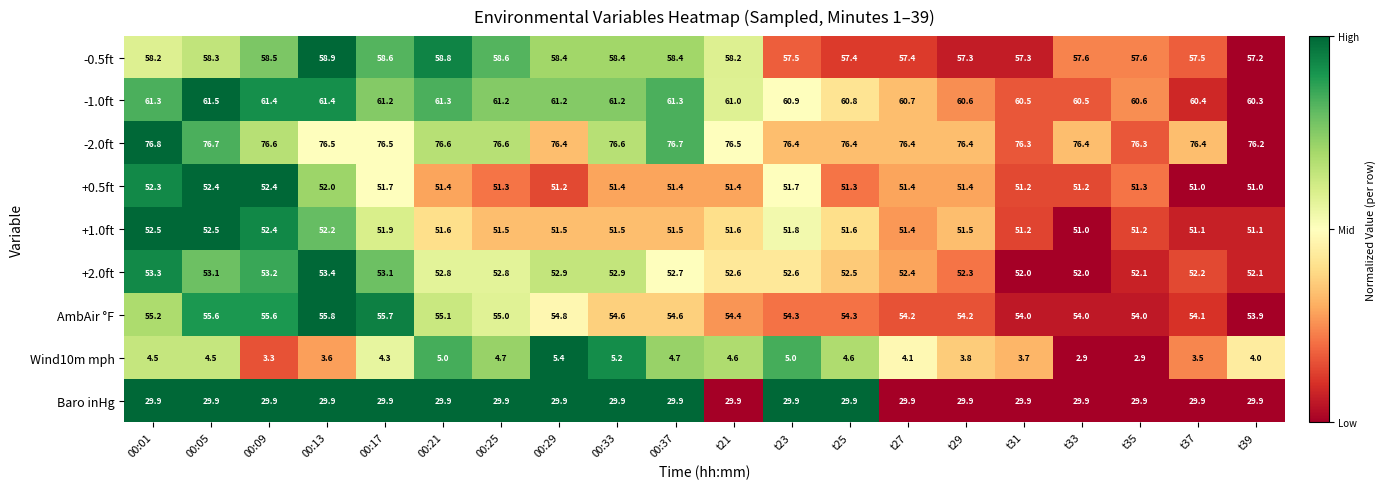

True or false: -0.5ft has a value of 23.0 at 00:29.

False